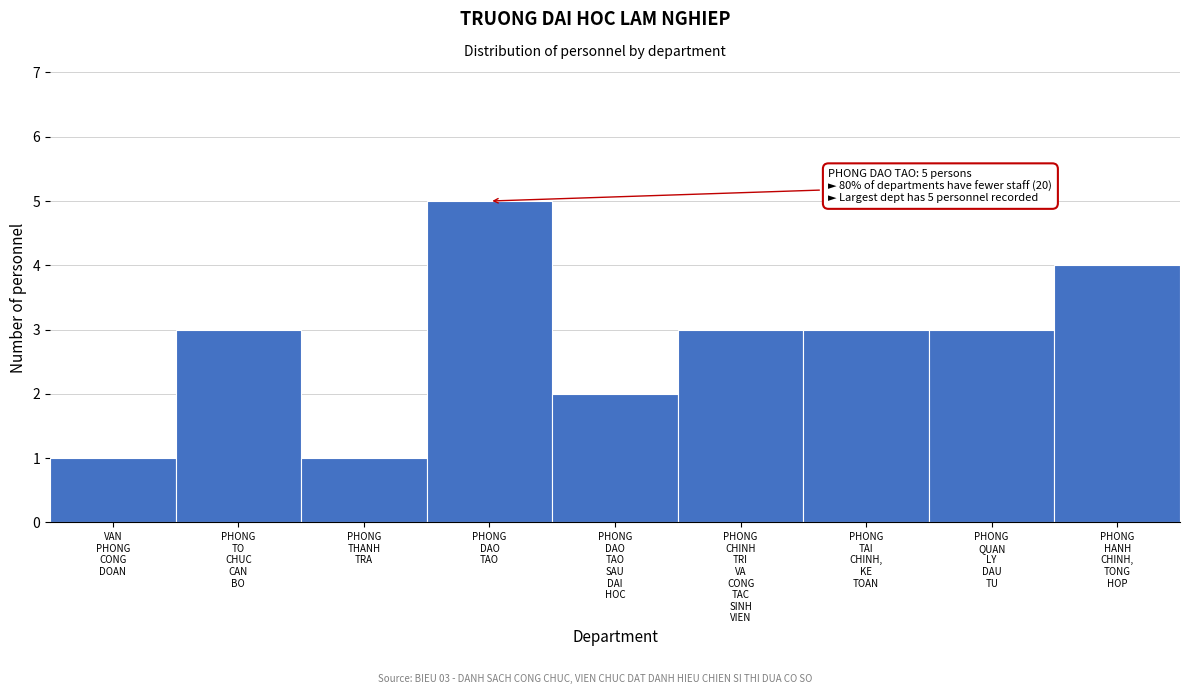

Reading right to left, what are all the values shown in this chart?

4	3	3	3	2	5	1	3	1